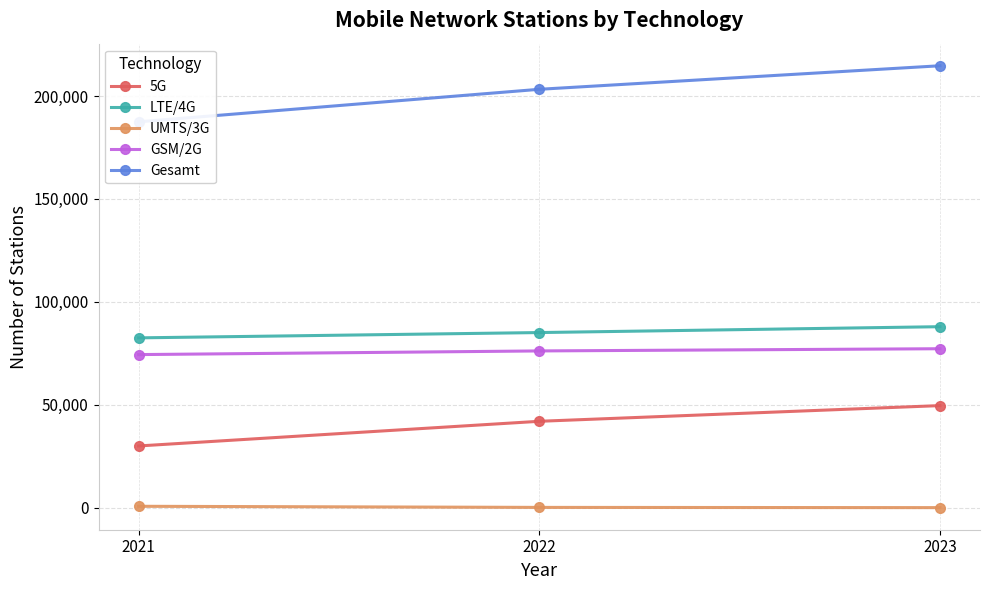

What is the value of the GSM/2G point at the 1st from the left?

74353